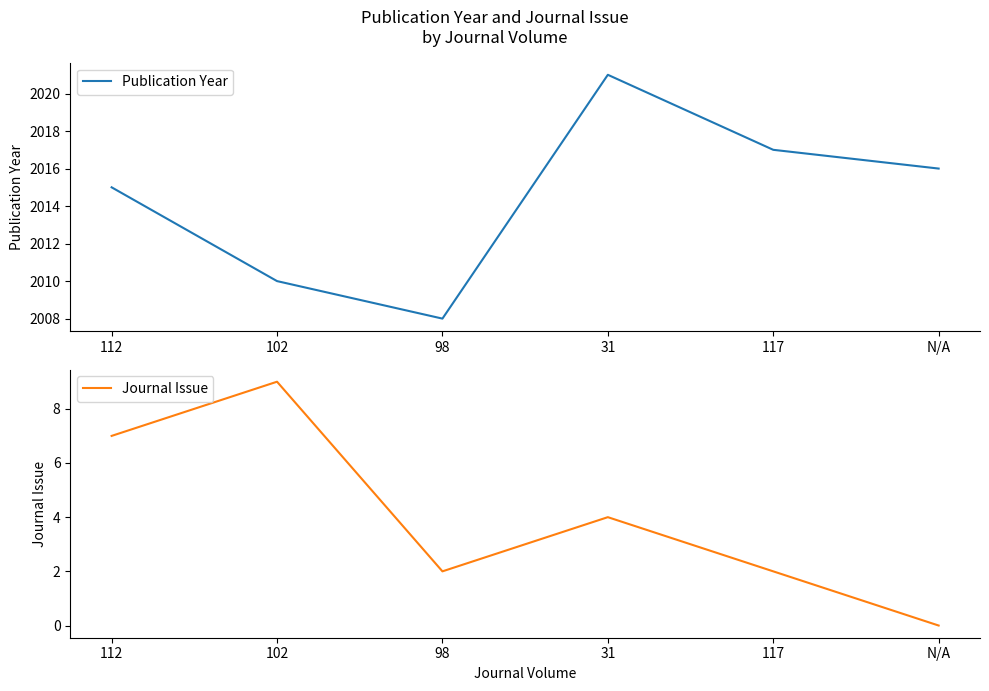

True or false: Publication Year has a value of 2016 at N/A.

True